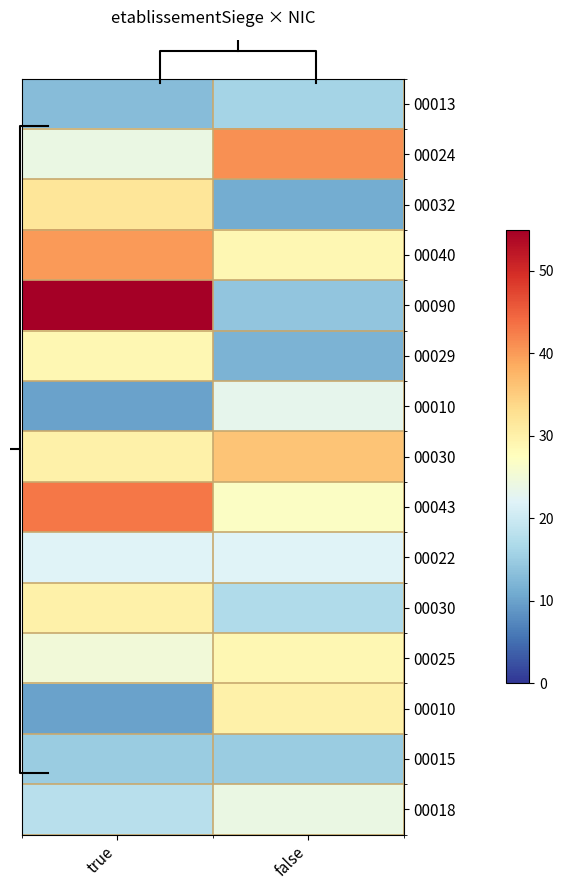

At which category is the sum across all series the highest?

true